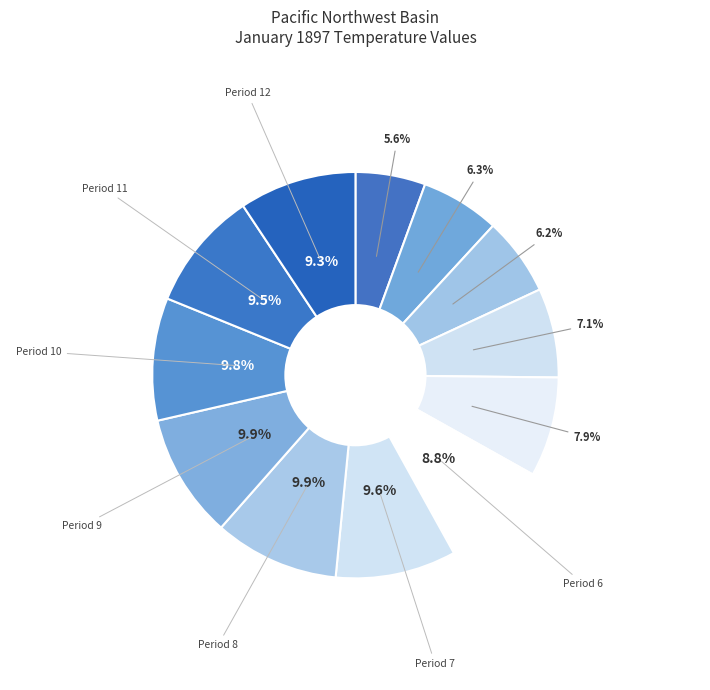

How many segments does this pie chart have?

12